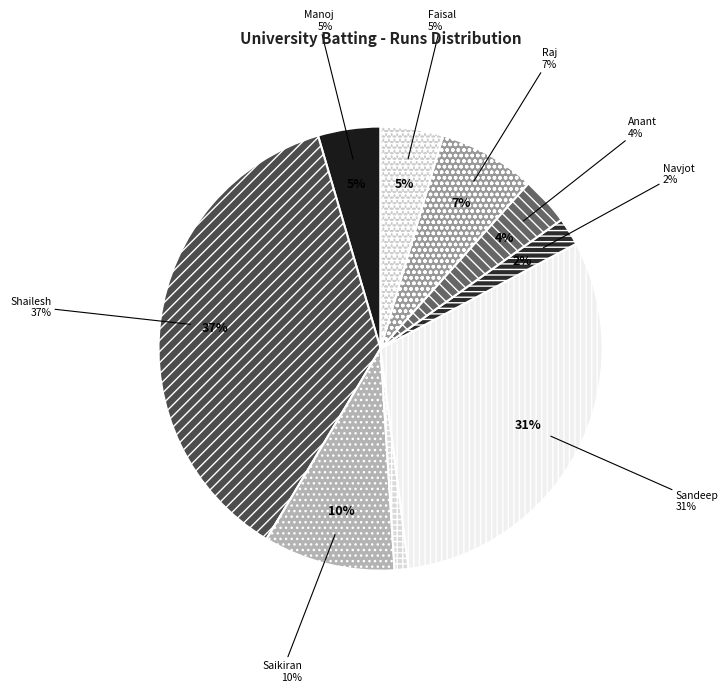

Which has a higher value, Faisal Mallick or Harminder Singh?

Faisal Mallick